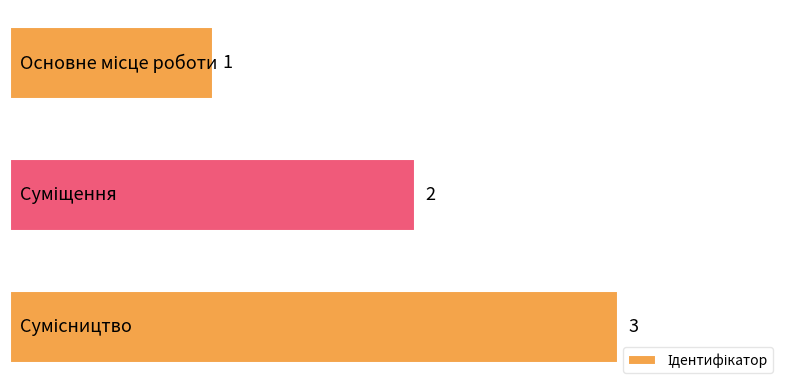

Count the values in the range 1 to 3.

3